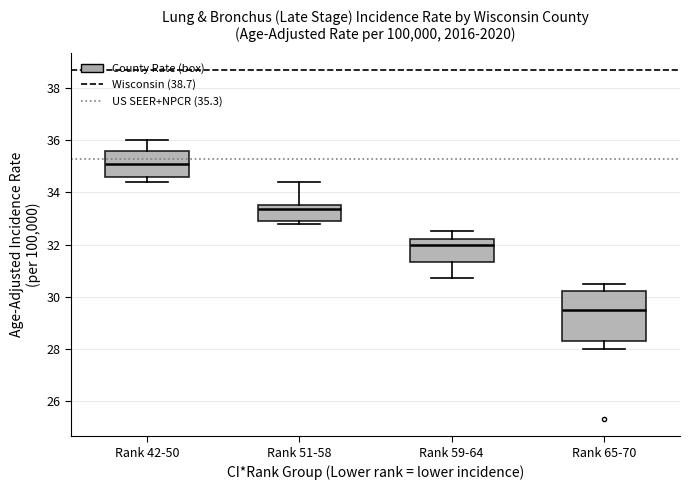

Which box has the lowest median line?

Rank 65-70